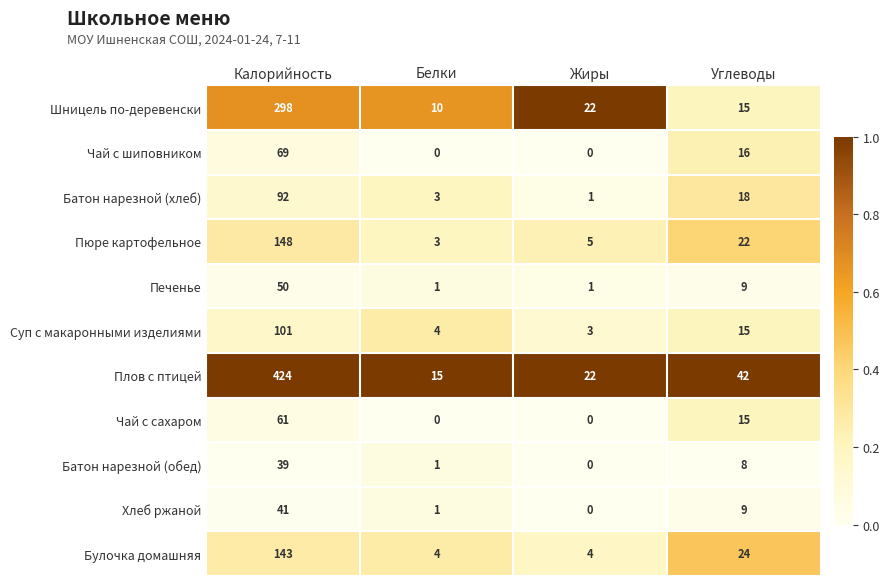

Between Белки and Углеводы, which series saw the biggest shift?

Плов с птицей